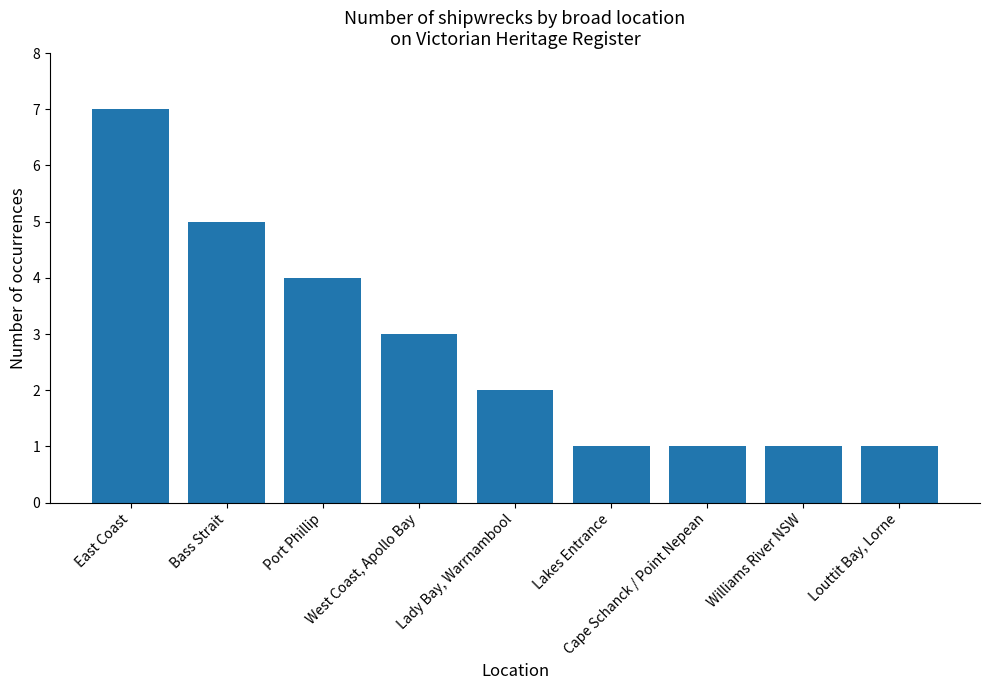

How many data points are less than 2?

4